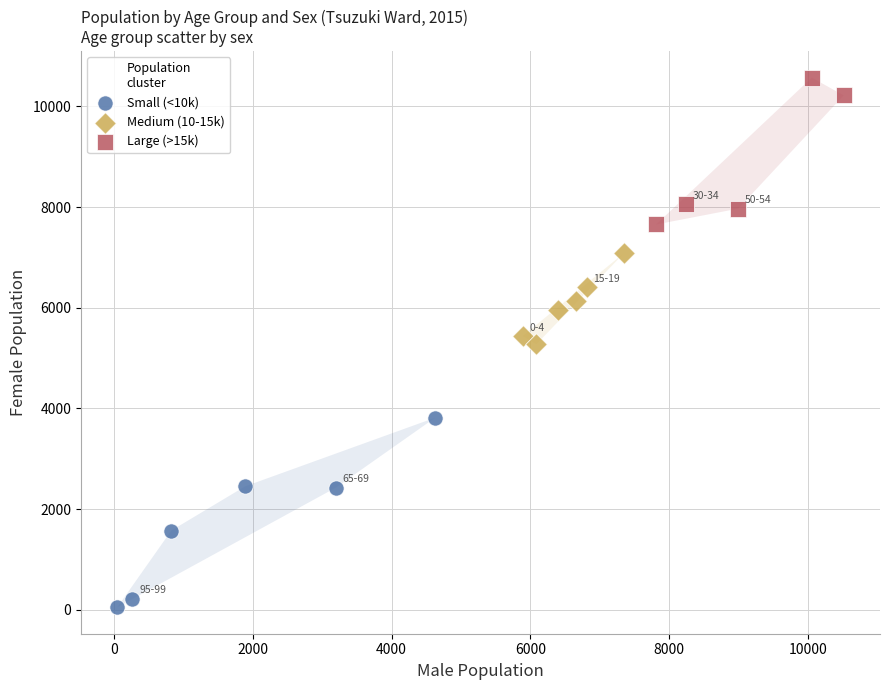

Which series reaches the minimum Y coordinate?

Small (<10k)